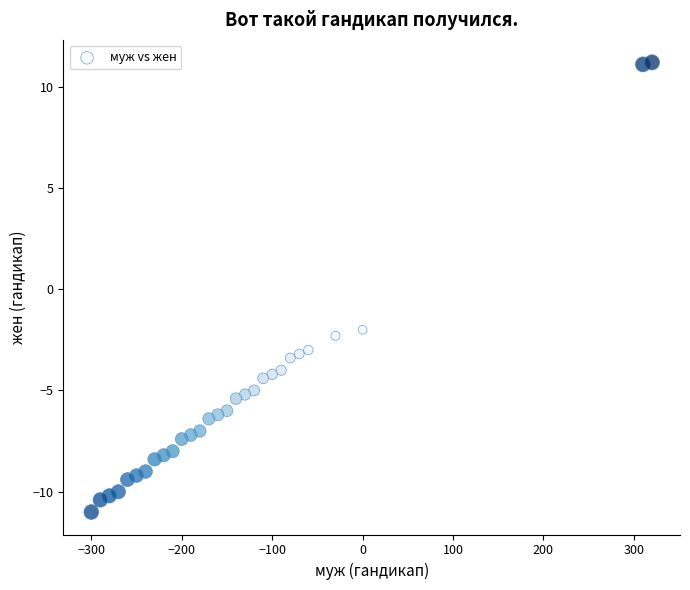

What Y value in the scatter plot is closest to 0?

-2.0